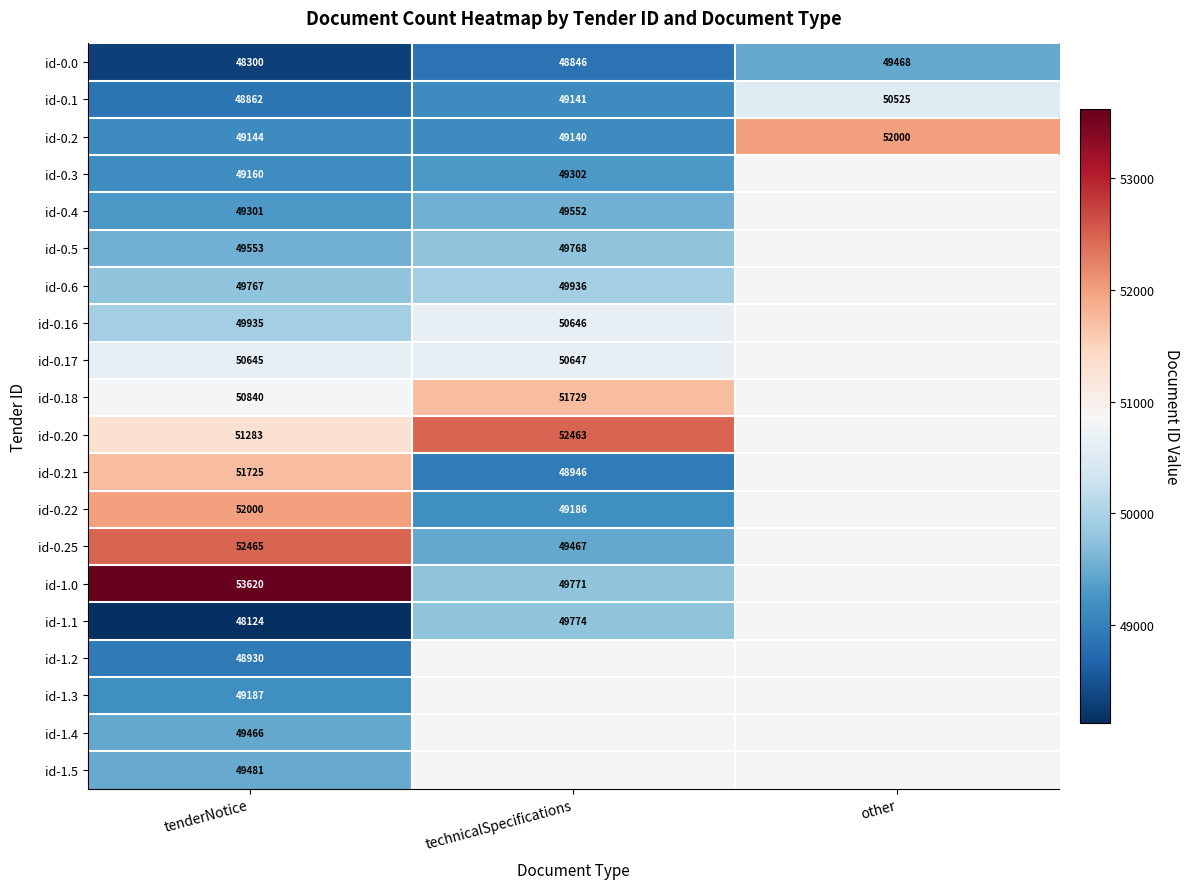

Where is id-0.1 nearest to the value 49693?

technicalSpecifications